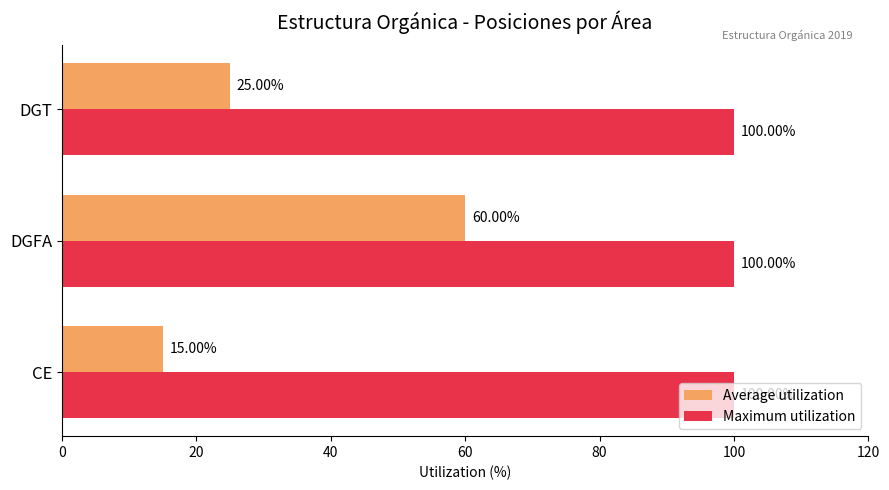

At which category is the sum across all series the highest?

DGFA